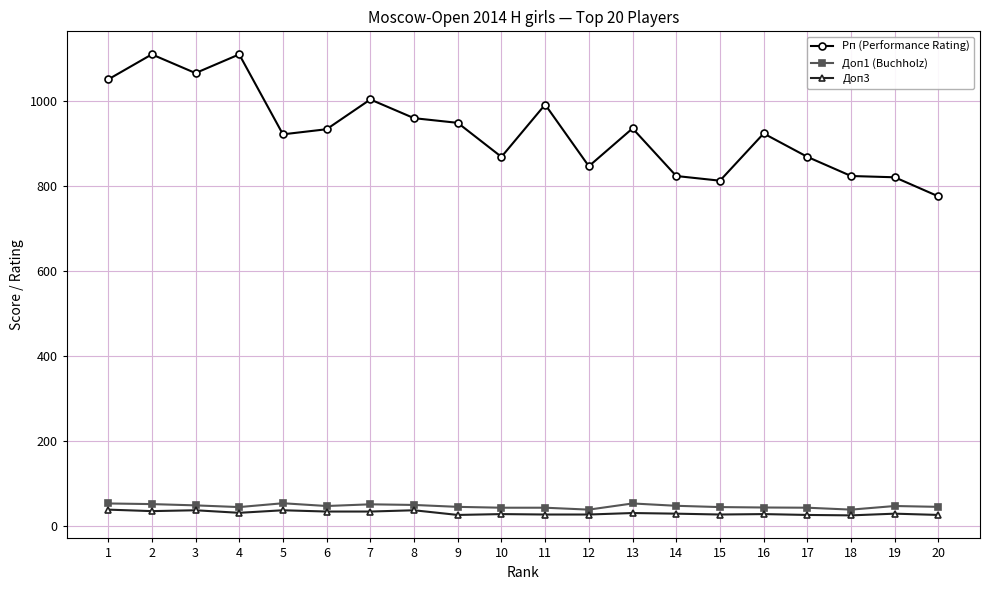

True or false: Доп3 and Рп (Performance Rating) cross at least once.

False